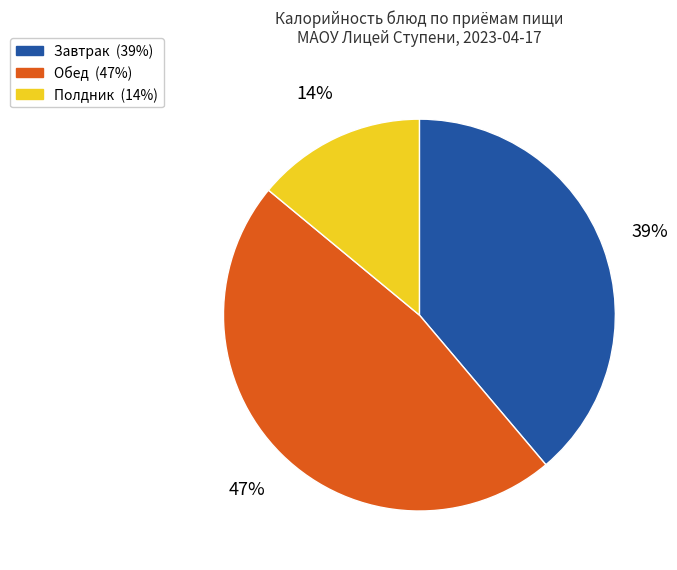

Is there any slice that represents more than half of the pie?

No